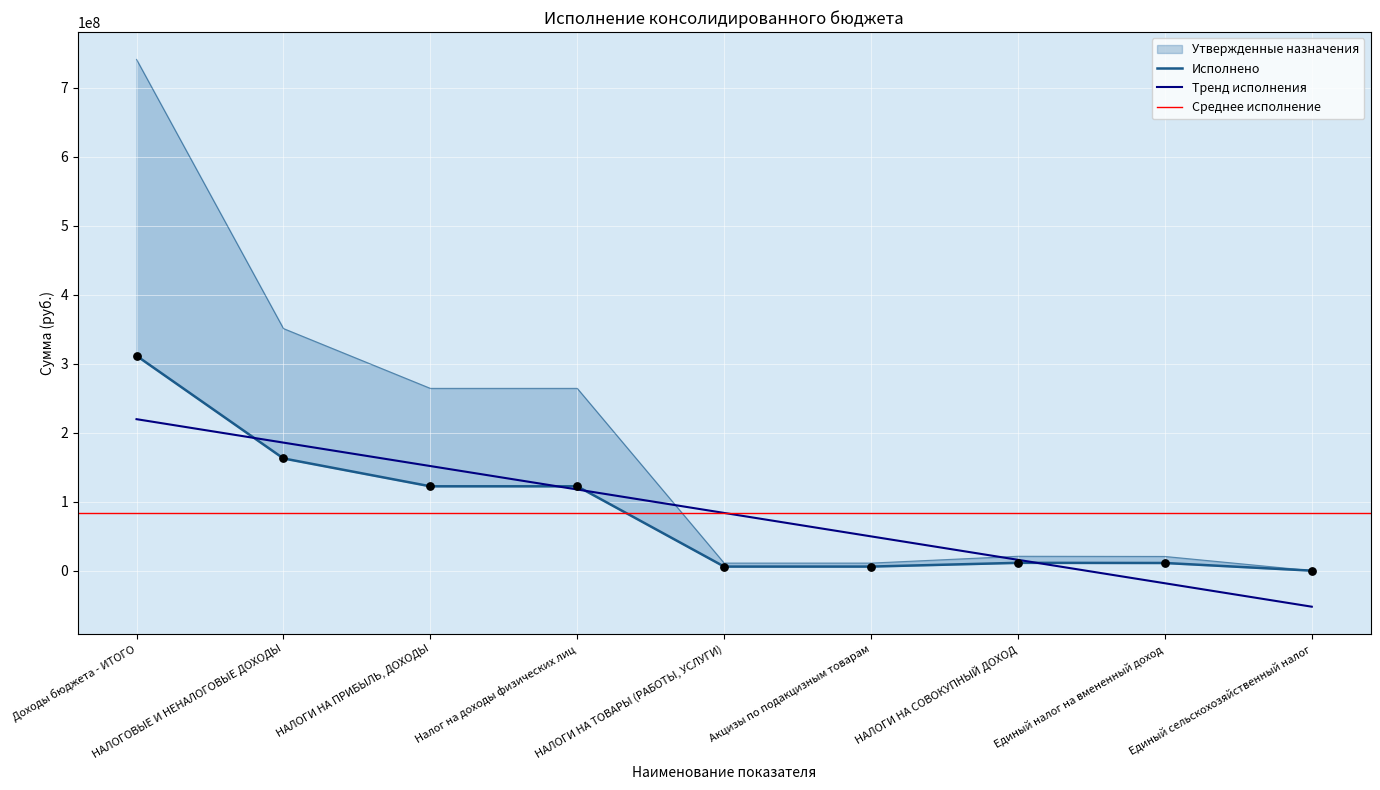

Which series contains the highest Y value?

Утвержденные назначения